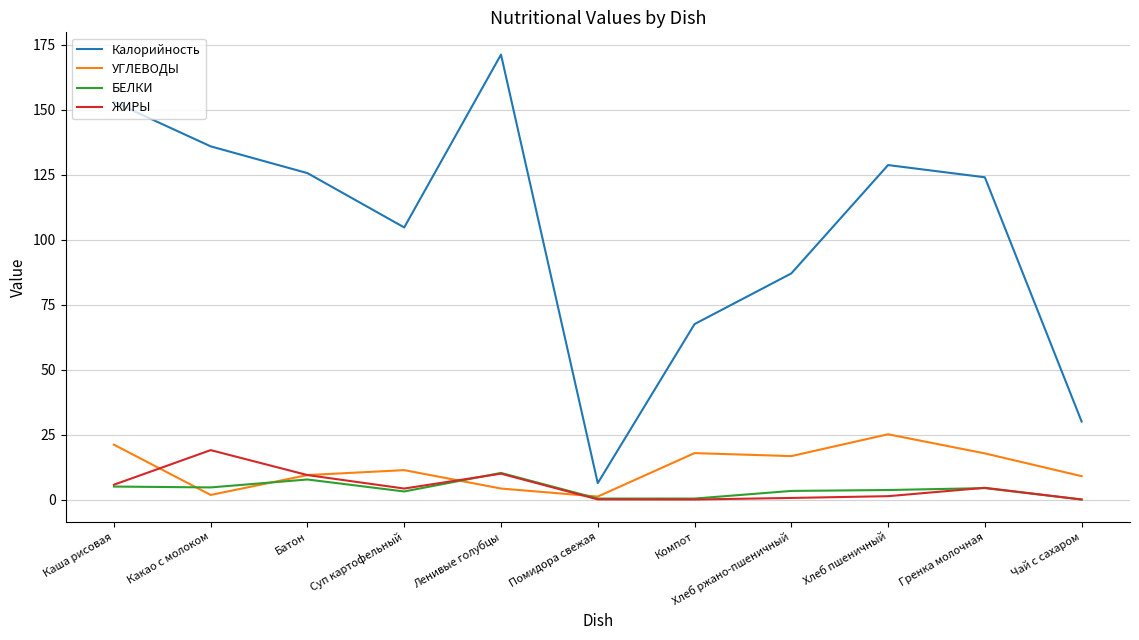

What is the maximum value shown in the chart?

171.2